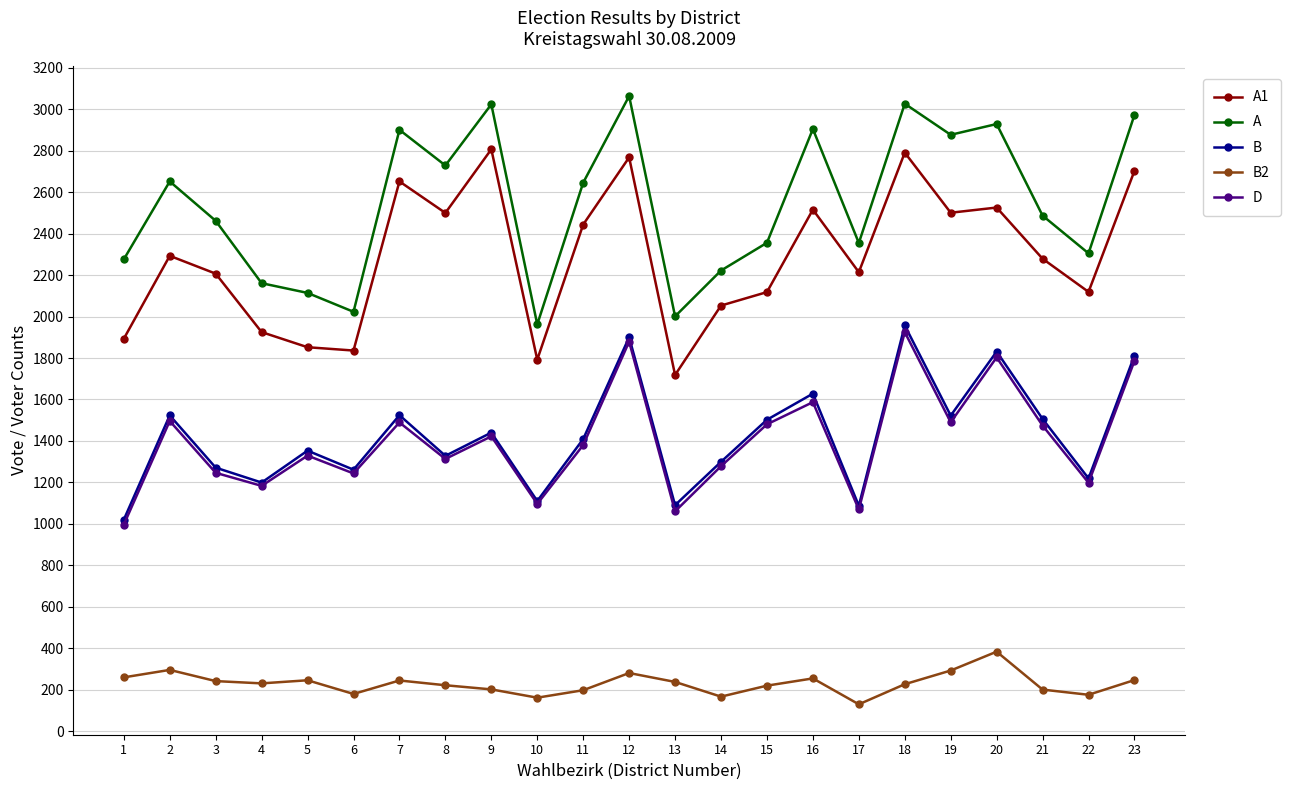

What is the value of the B2 point at the 18th from the left?

226